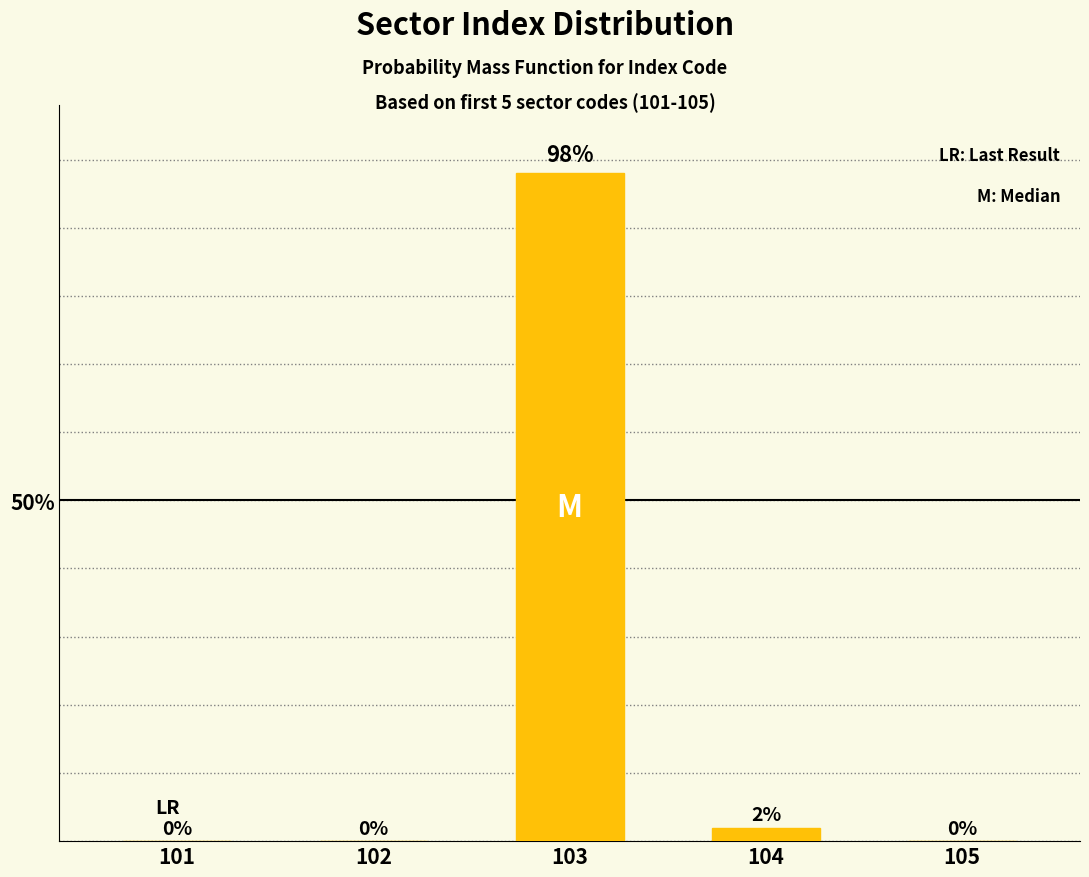

What is the sum of all values?

100